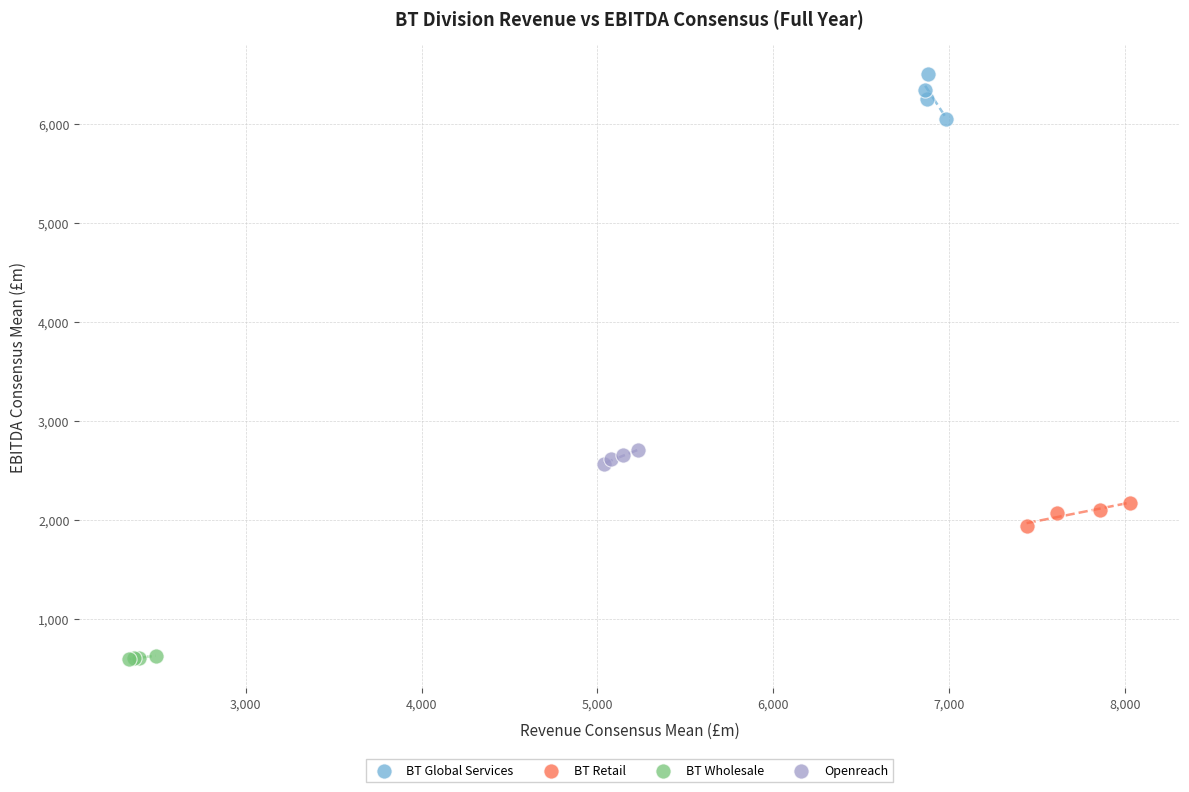

Which series contains the lowest Y value?

BT Wholesale